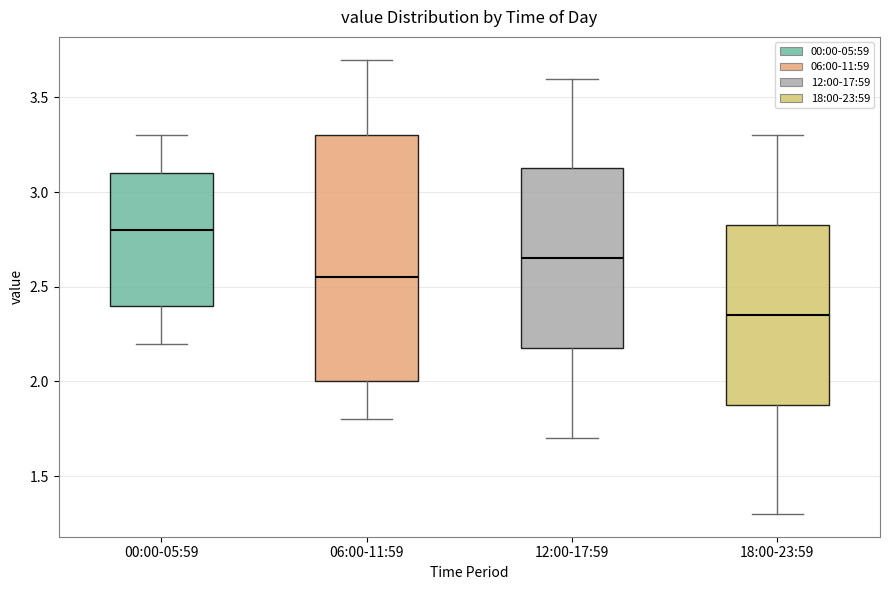

Which box is the tallest, from its lower edge to its upper edge?

06:00-11:59